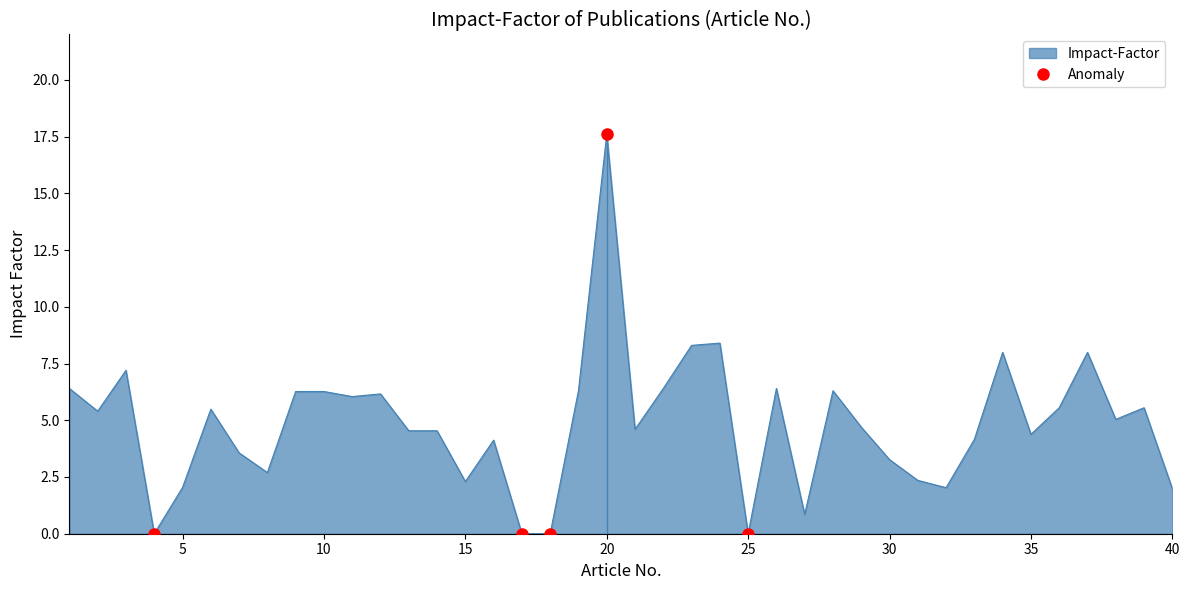

How many lines are shown in the chart?

1